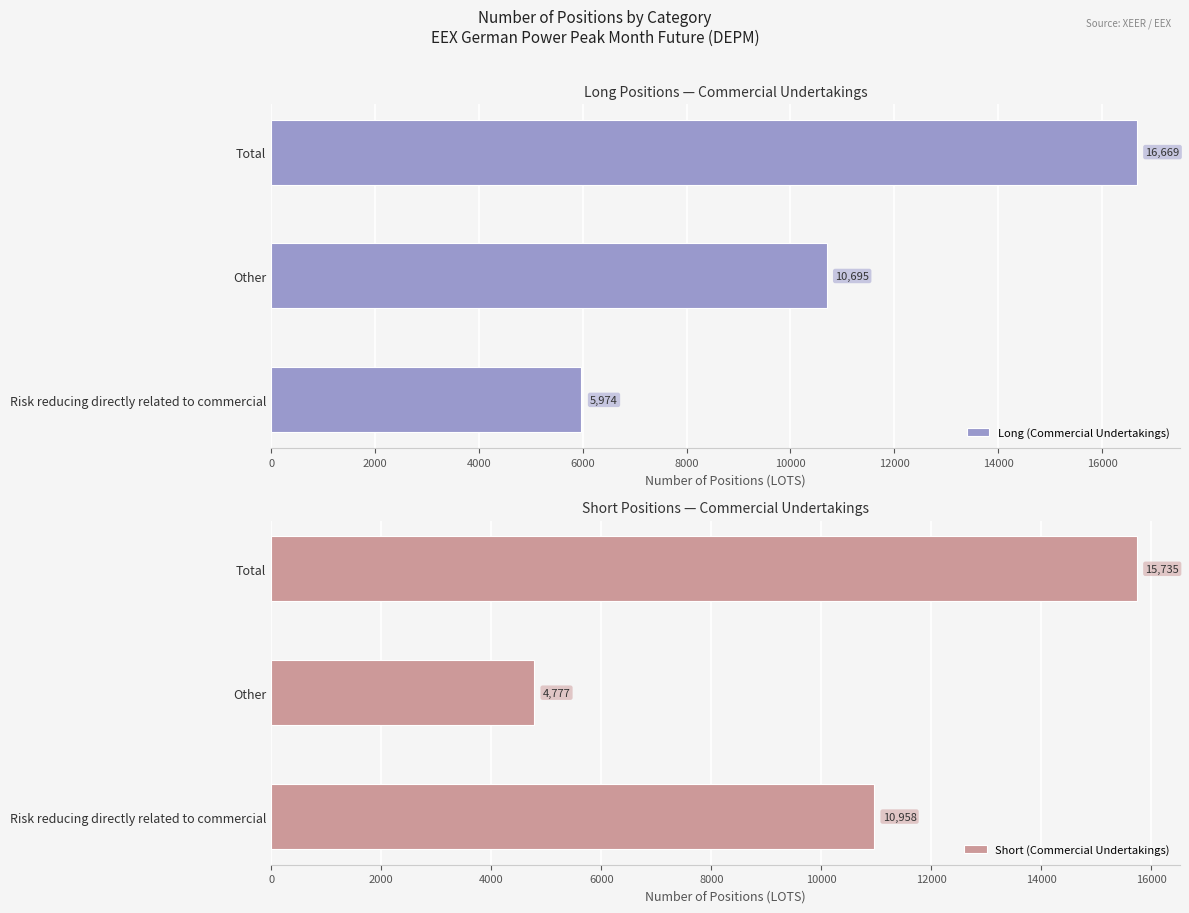

Is it true that Short (Commercial Undertakings) equals 6420 at Total?

False